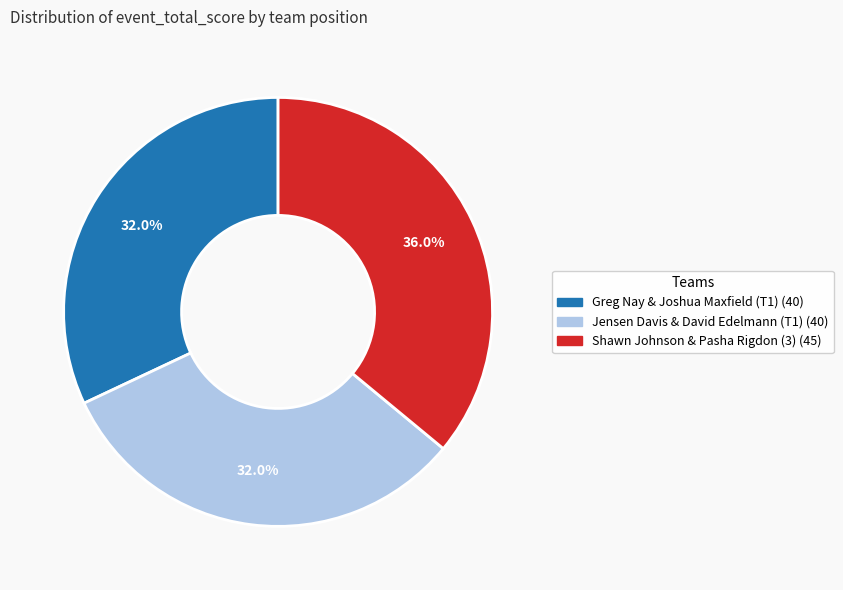

To the nearest percent, what is the average slice percentage?

33%